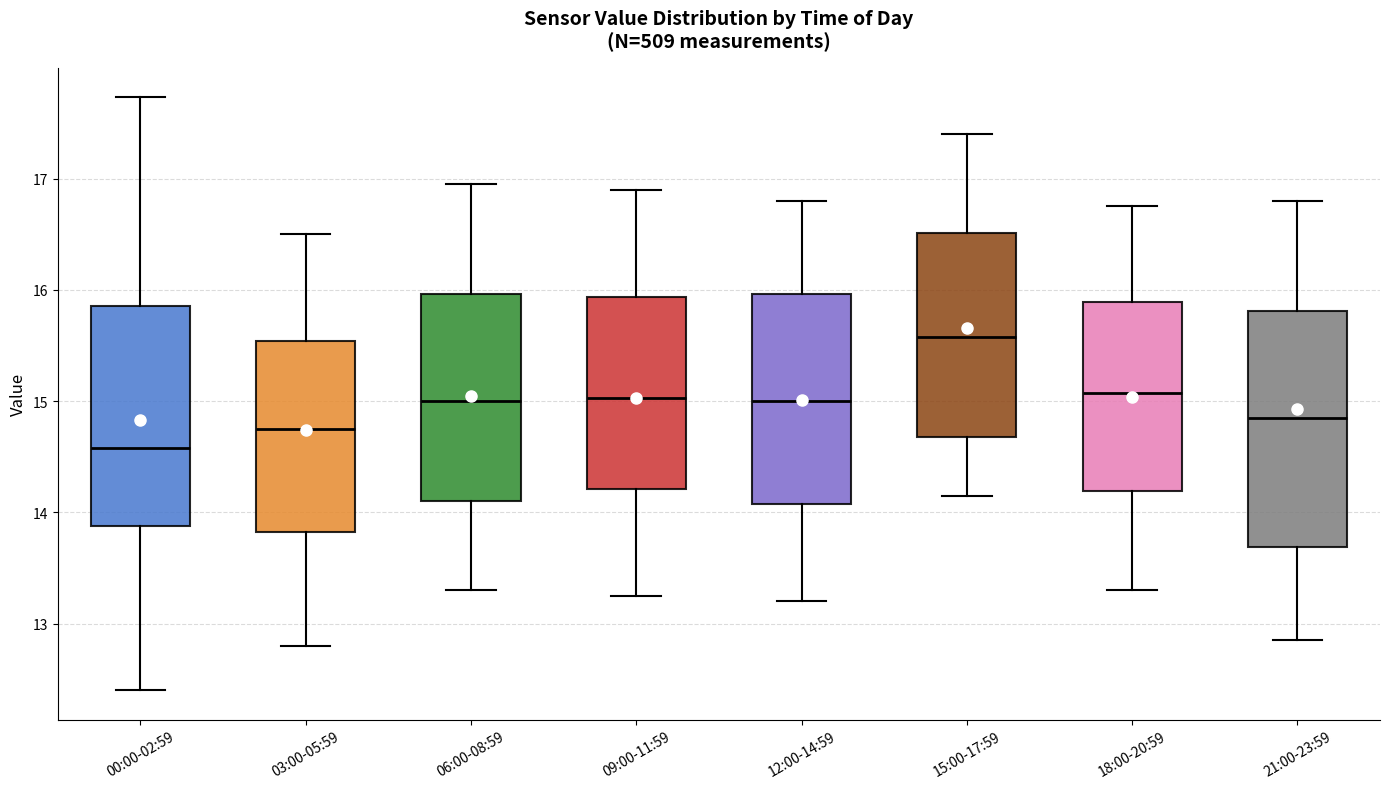

Which box's median line is the lowest?

00:00-02:59